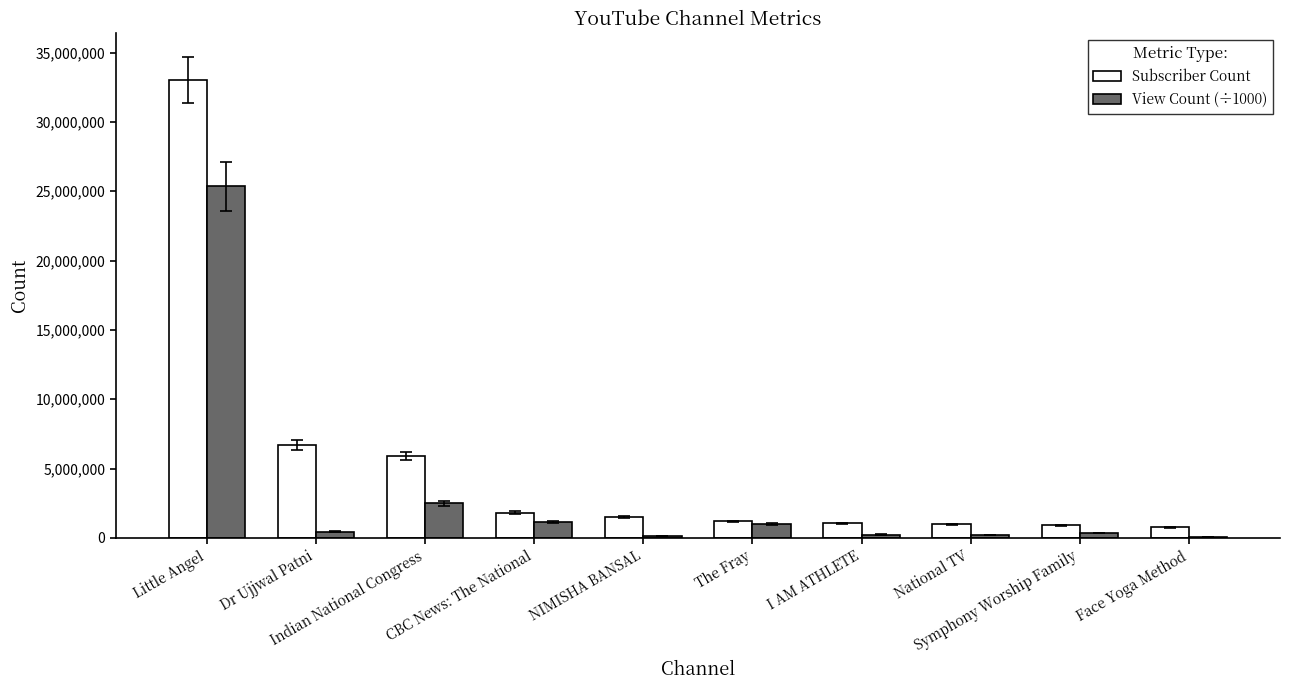

How many categories are shown in the chart?

10